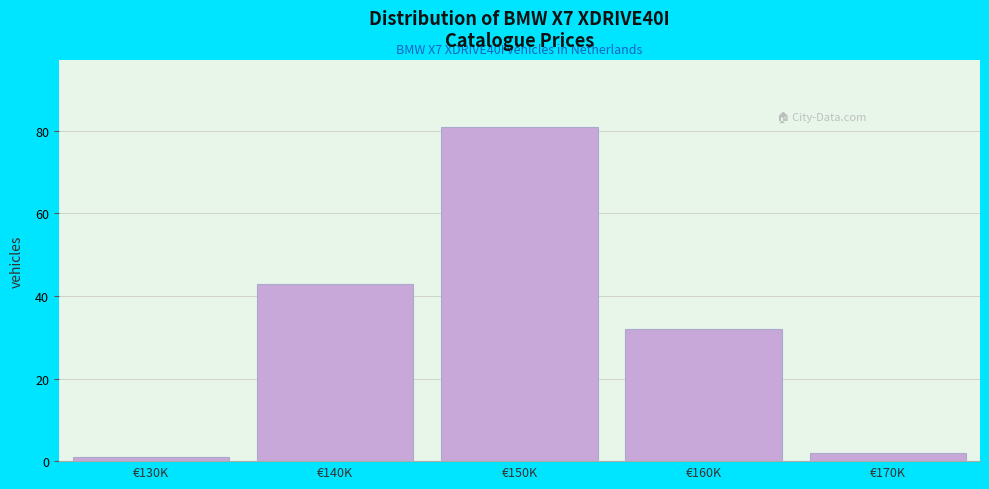

Reading left to right, extract all data points from this chart.

€130K=1	€140K=43	€150K=81	€160K=32	€170K=2